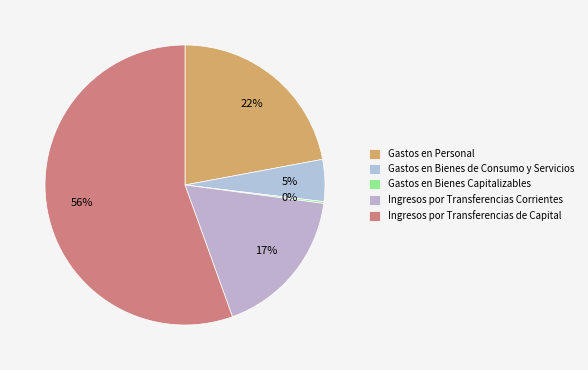

How many segments does this pie chart have?

5